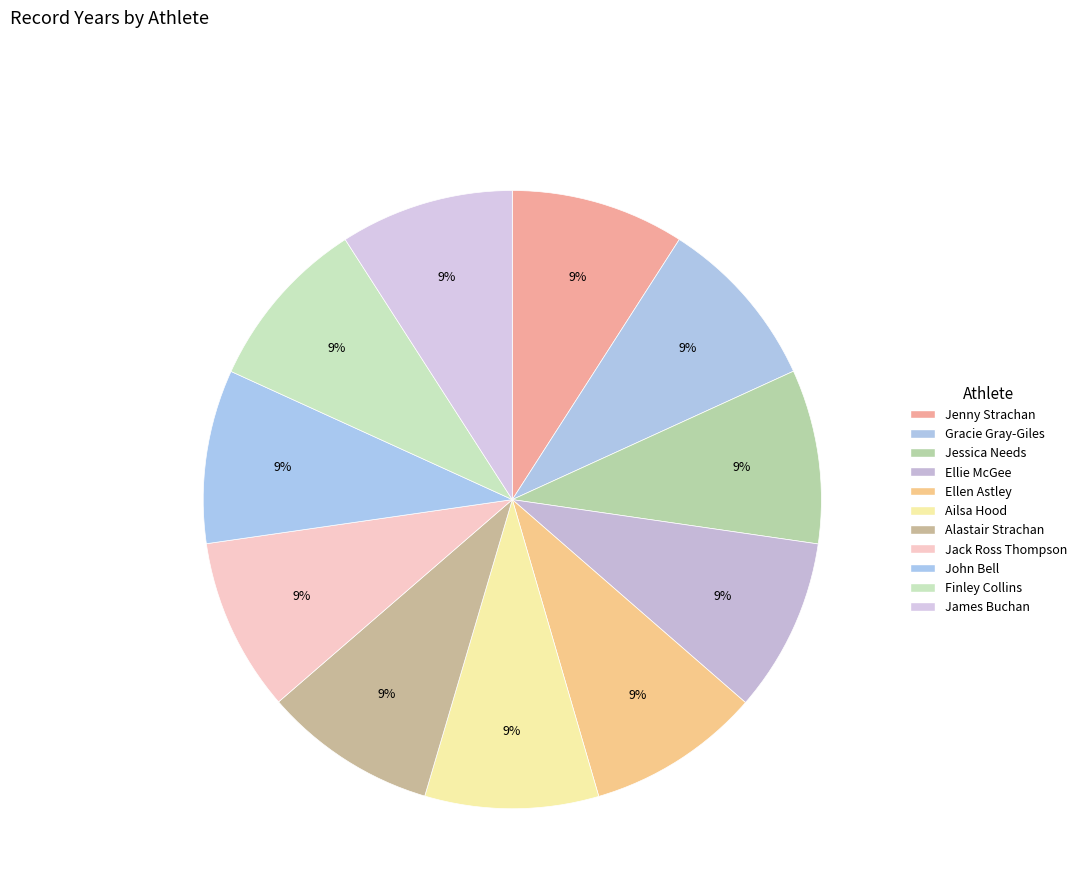

Count the number of slices in the pie.

11